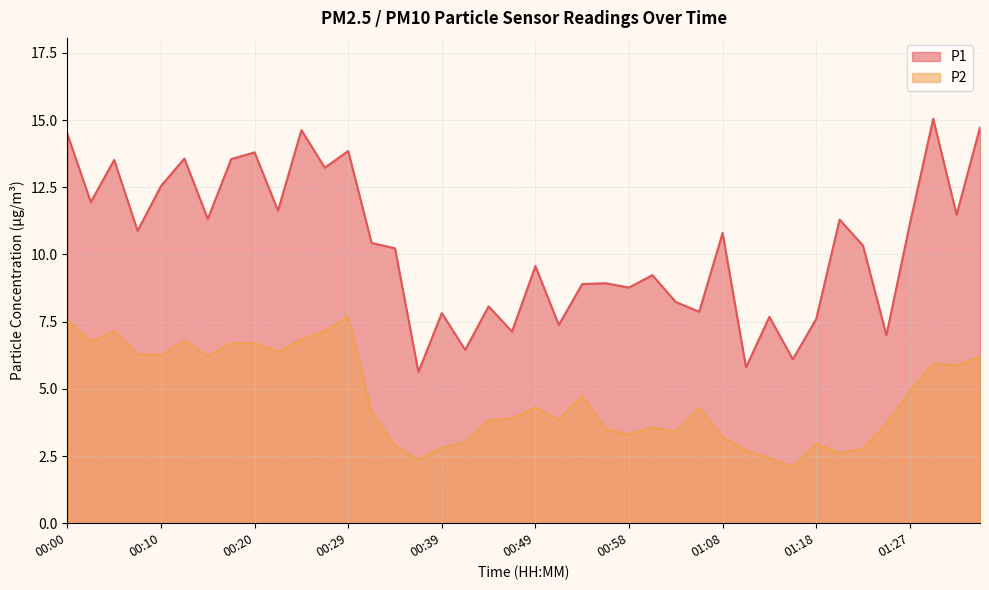

What are all the series names shown in the legend?

P1, P2